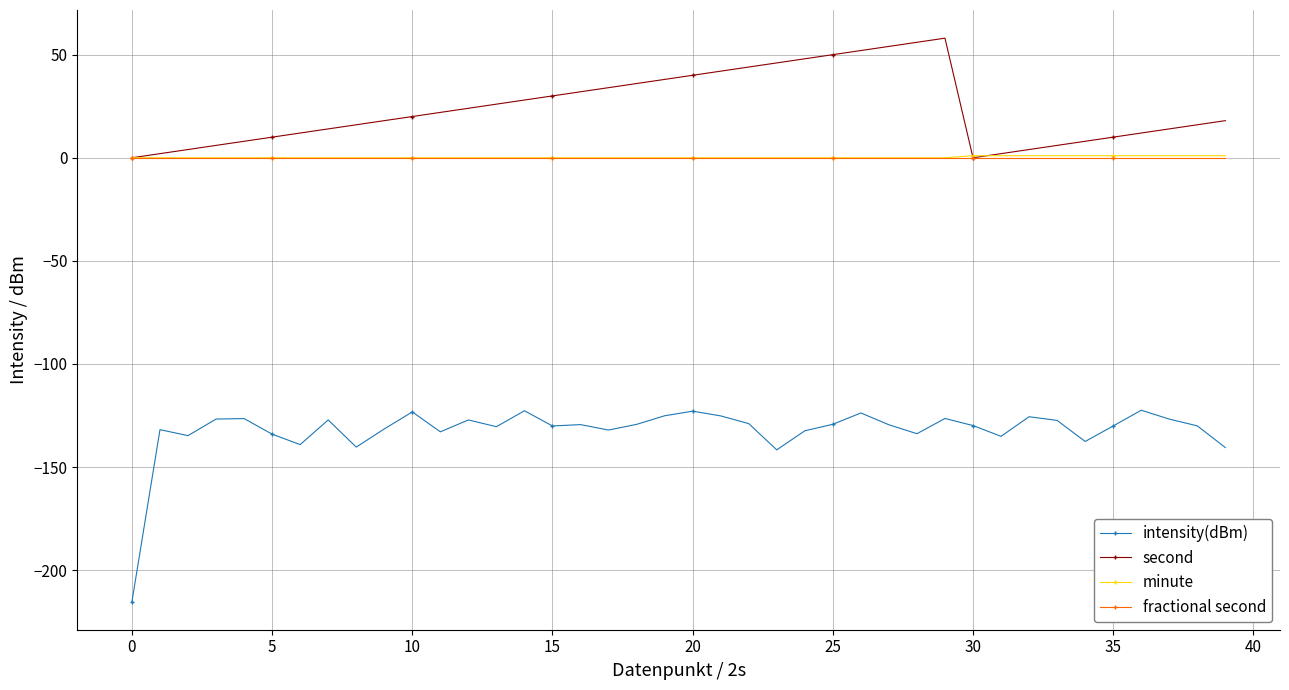

Which series has the largest range (max minus min)?

intensity(dBm)